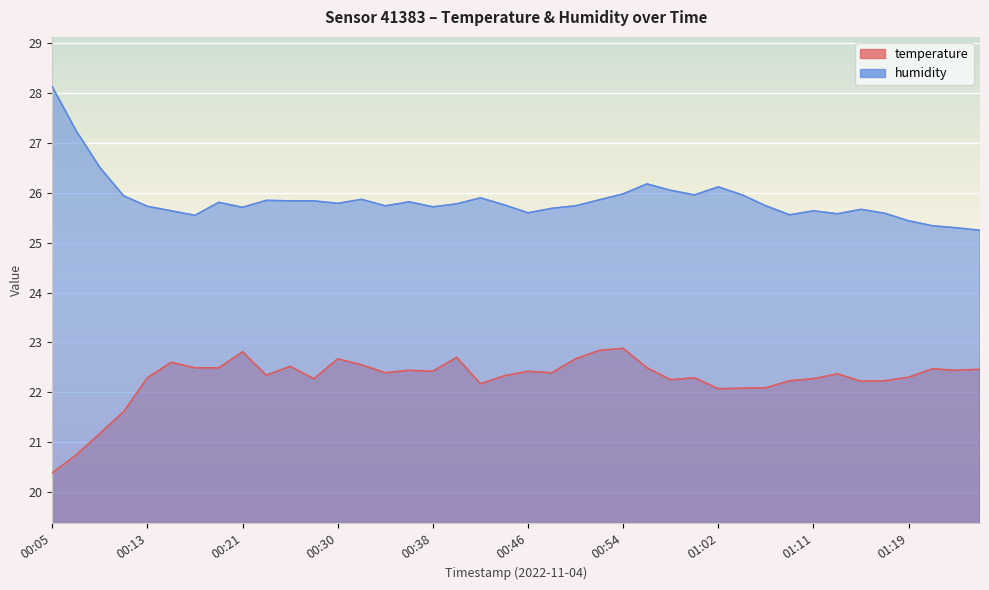

At which label does temperature first exceed 22?

00:13